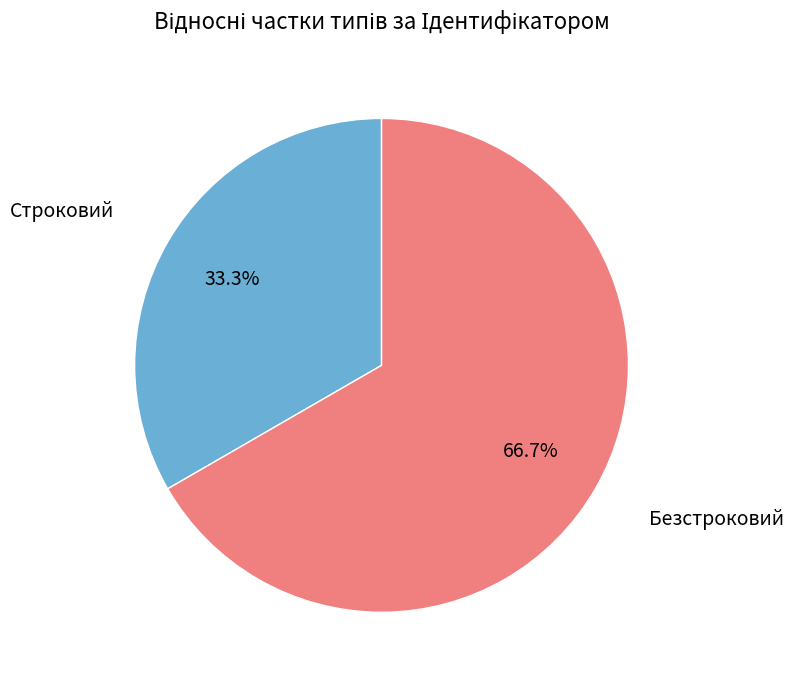

How many segments does this pie chart have?

2